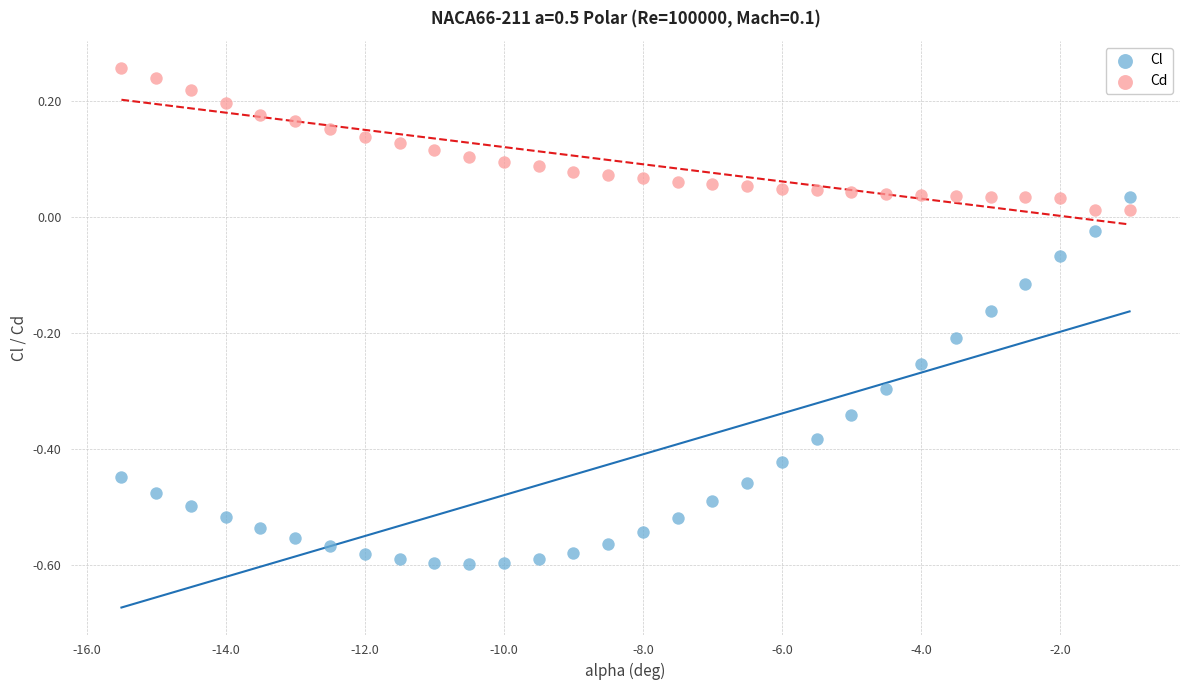

What are all the series names shown in the legend?

Cl, Cd